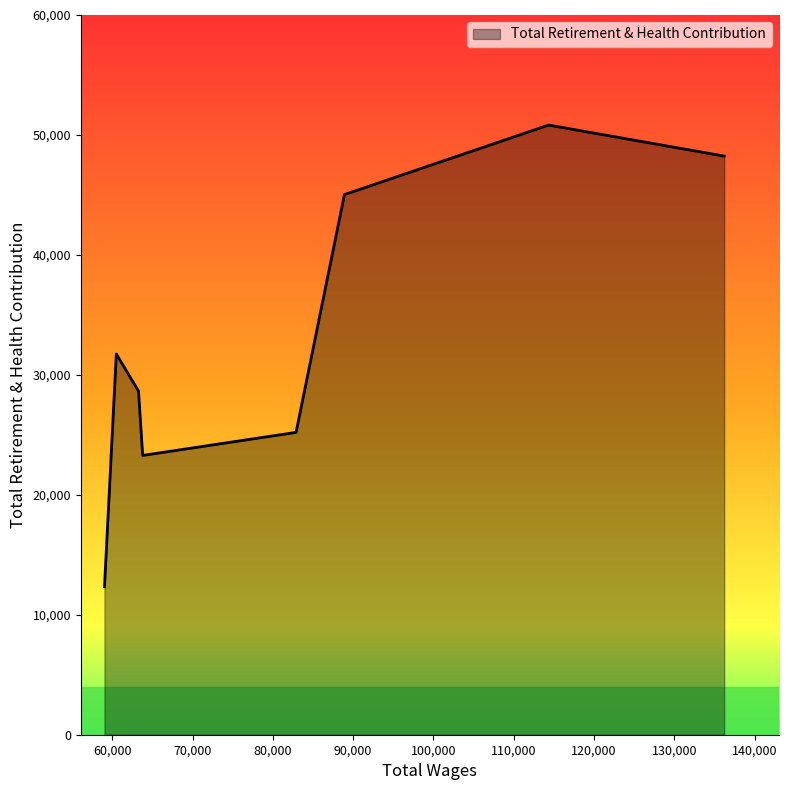

What is the smallest value displayed?

12337